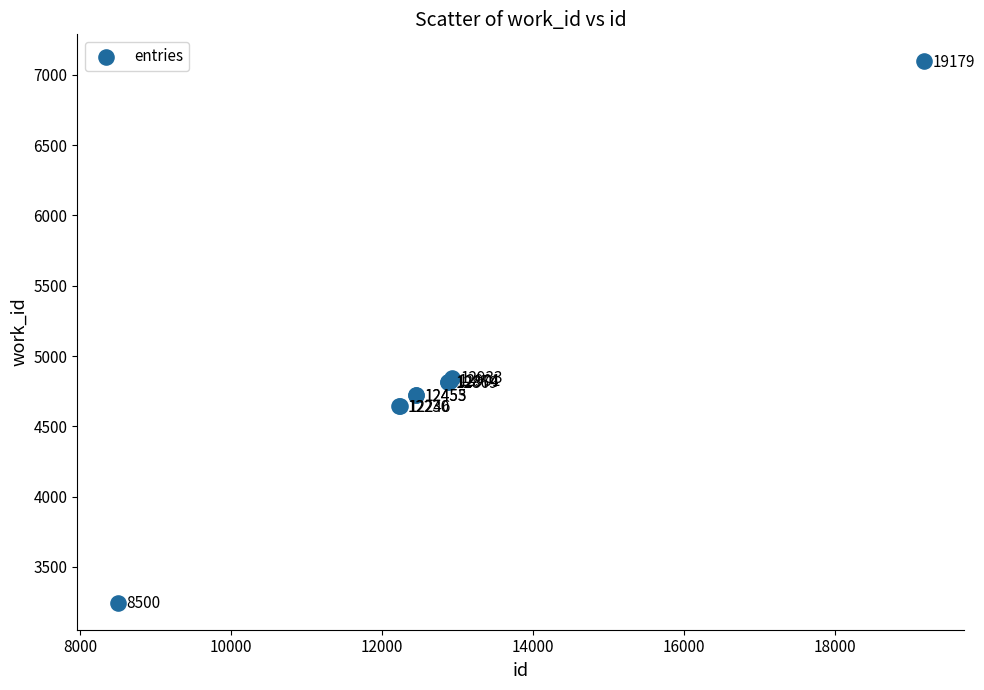

What Y value in the scatter plot is closest to 5170?

4846